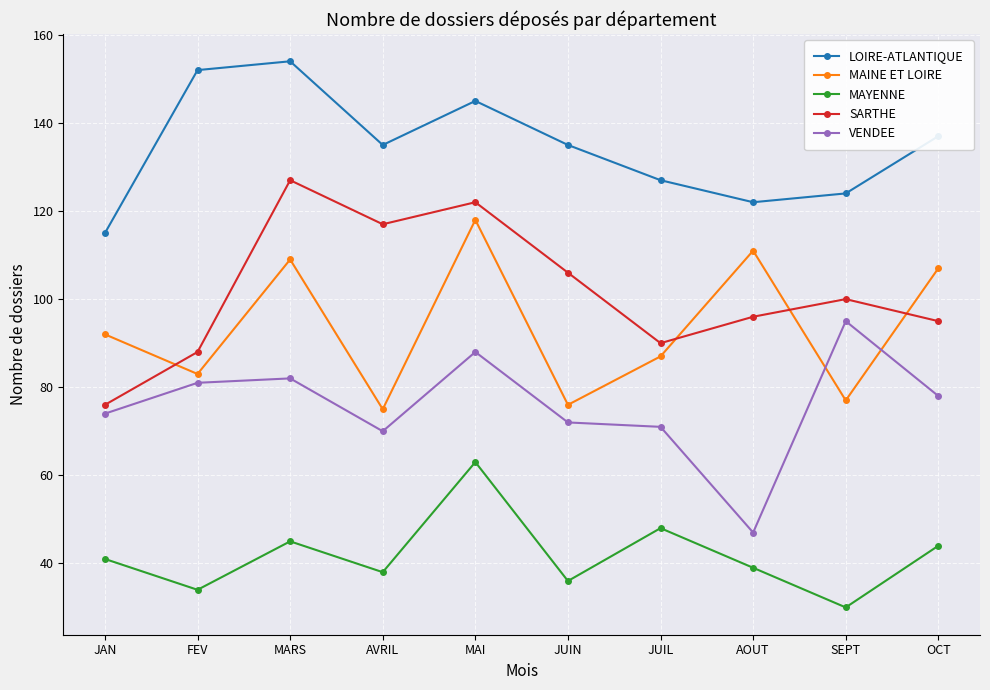

What is the difference between the maximum and minimum values in the SARTHE series?

51